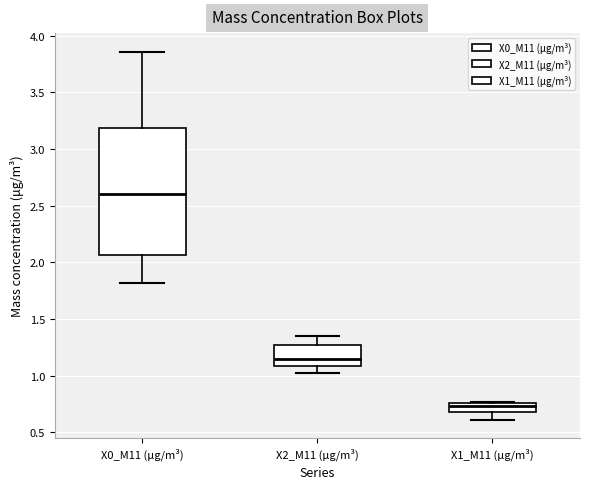

Comparing the boxes themselves (not the whiskers), which one is the tallest?

X0_M11 (μg/m³)